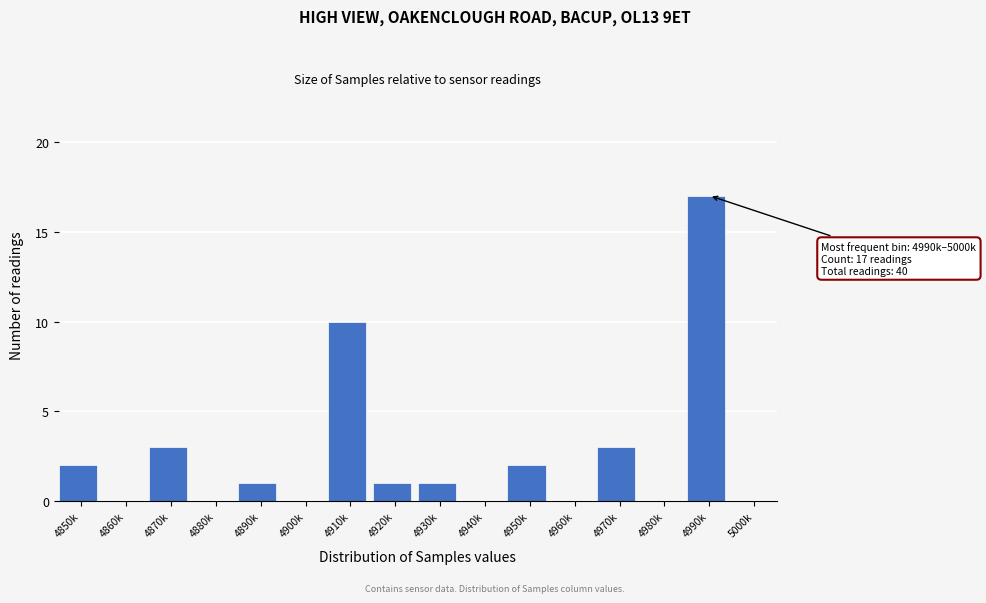

Reading left to right, transcribe all the data shown in this chart.

4850k=2	4860k=0	4870k=3	4880k=0	4890k=1	4900k=0	4910k=10	4920k=1	4930k=1	4940k=0	4950k=2	4960k=0	4970k=3	4980k=0	4990k=17	5000k=0